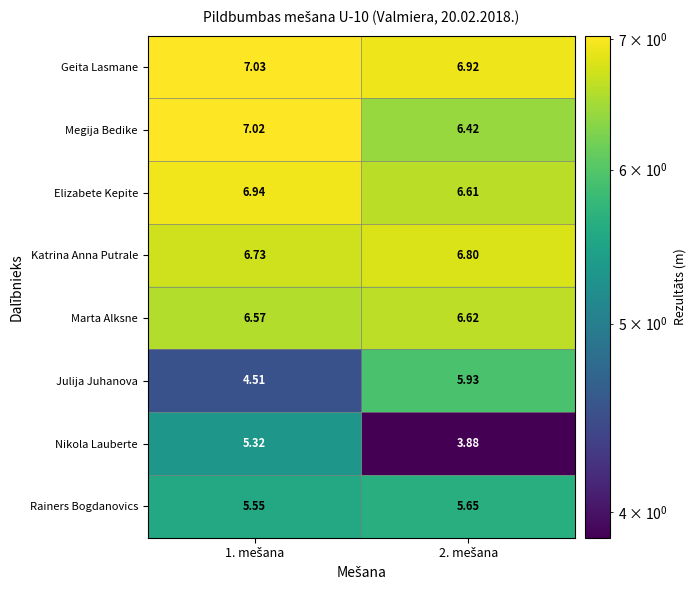

List the series in order of their peak value, lowest first.

Nikola Lauberte, Rainers Bogdanovics, Julija Juhanova, Marta Alksne, Katrina Anna Putrale, Elizabete Kepite, Megija Bedike, Geita Lasmane